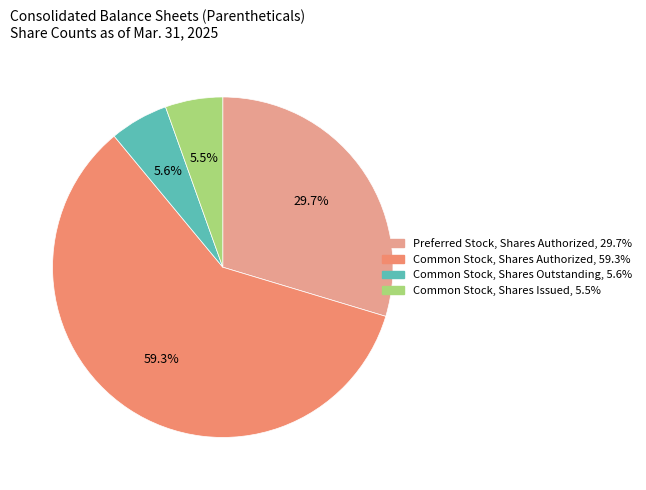

How many slices are in this pie chart?

4